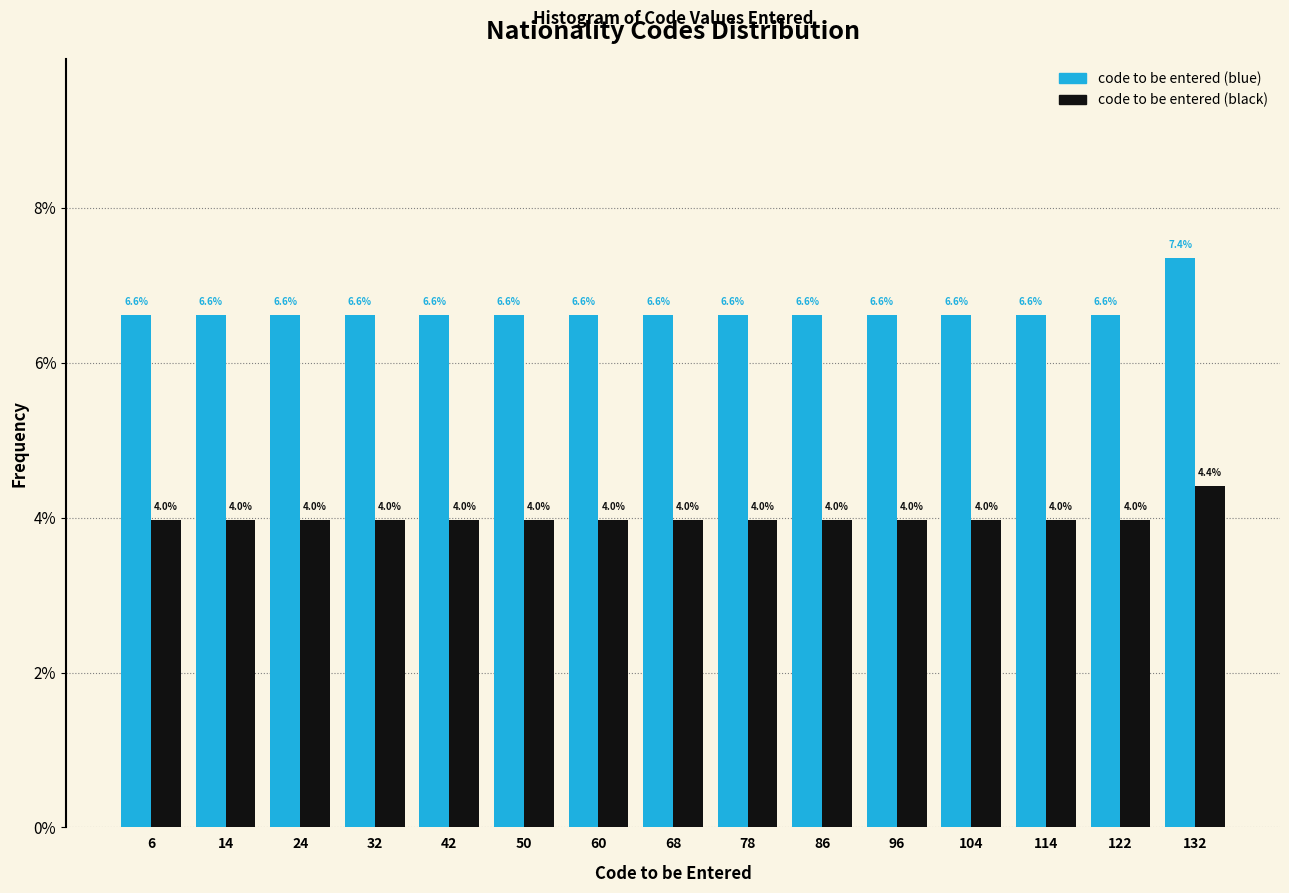

What is the height of the code to be entered (blue) bar covering 91 to 100 on the x-axis?

6.6